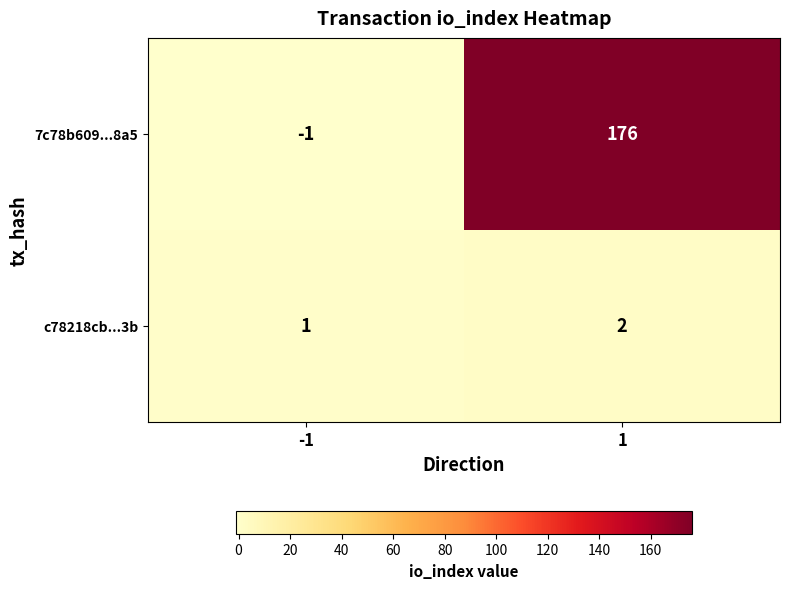

True or false: 7c78b609...8a5 has a value of 176 at 1.

True